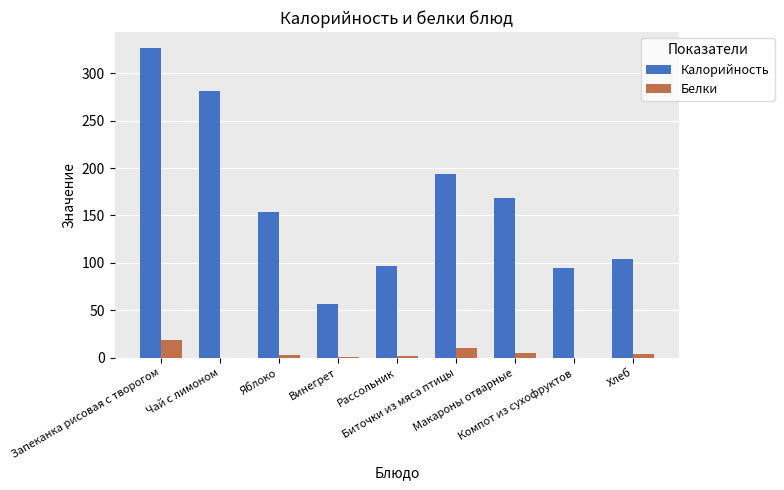

What is the sum of all Калорийность values?

1475.7